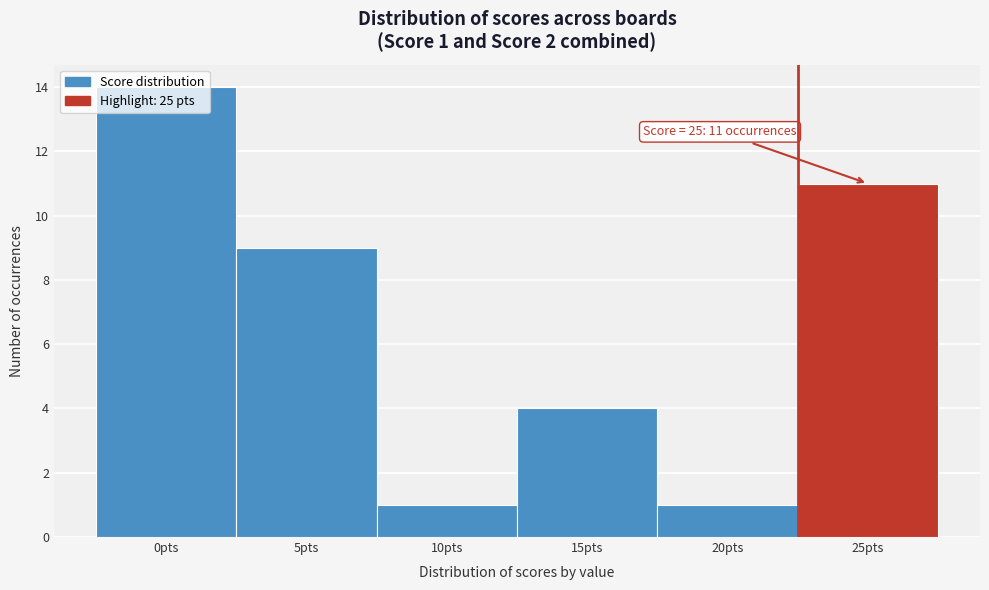

What is the ratio of the value at 10pts to the value at 20pts?

1.0